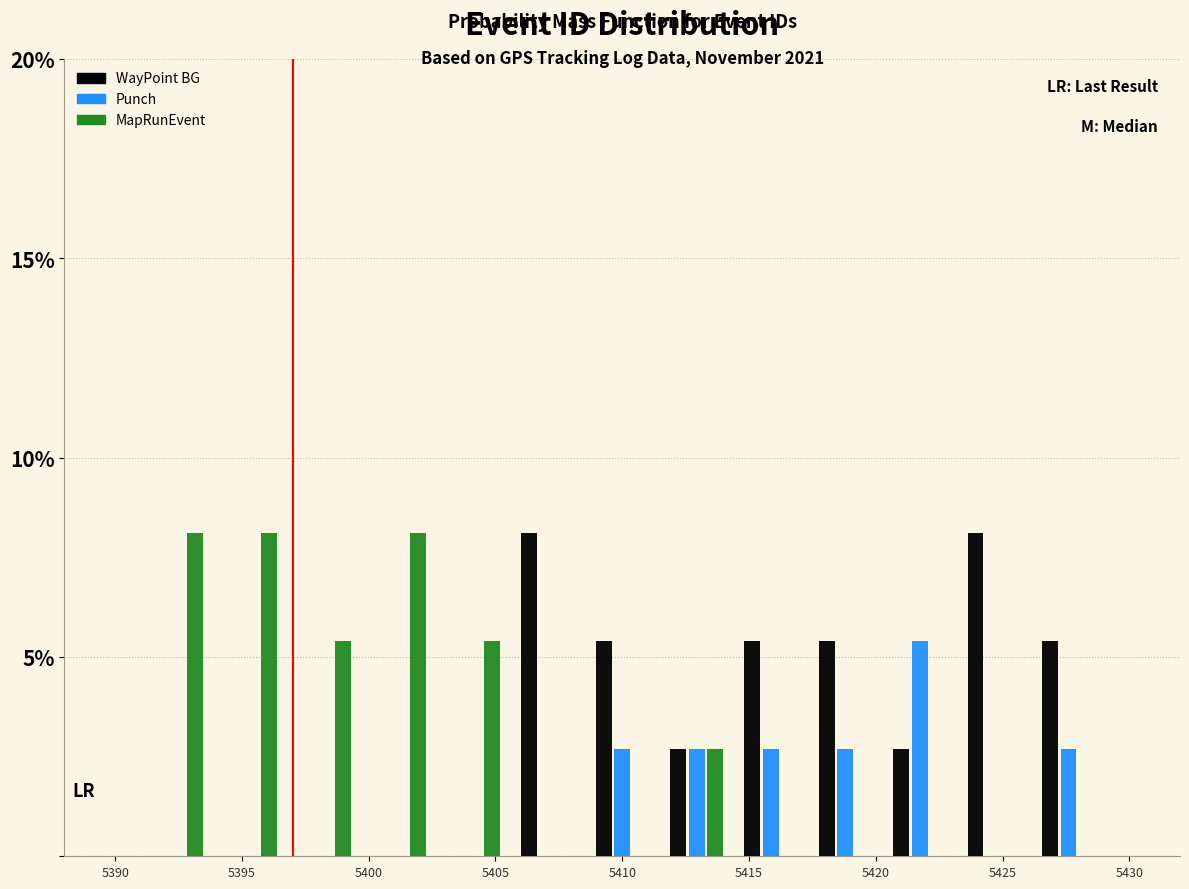

In the Punch series, which range on the x-axis has the tallest bar?

5420.5 to 5423.0